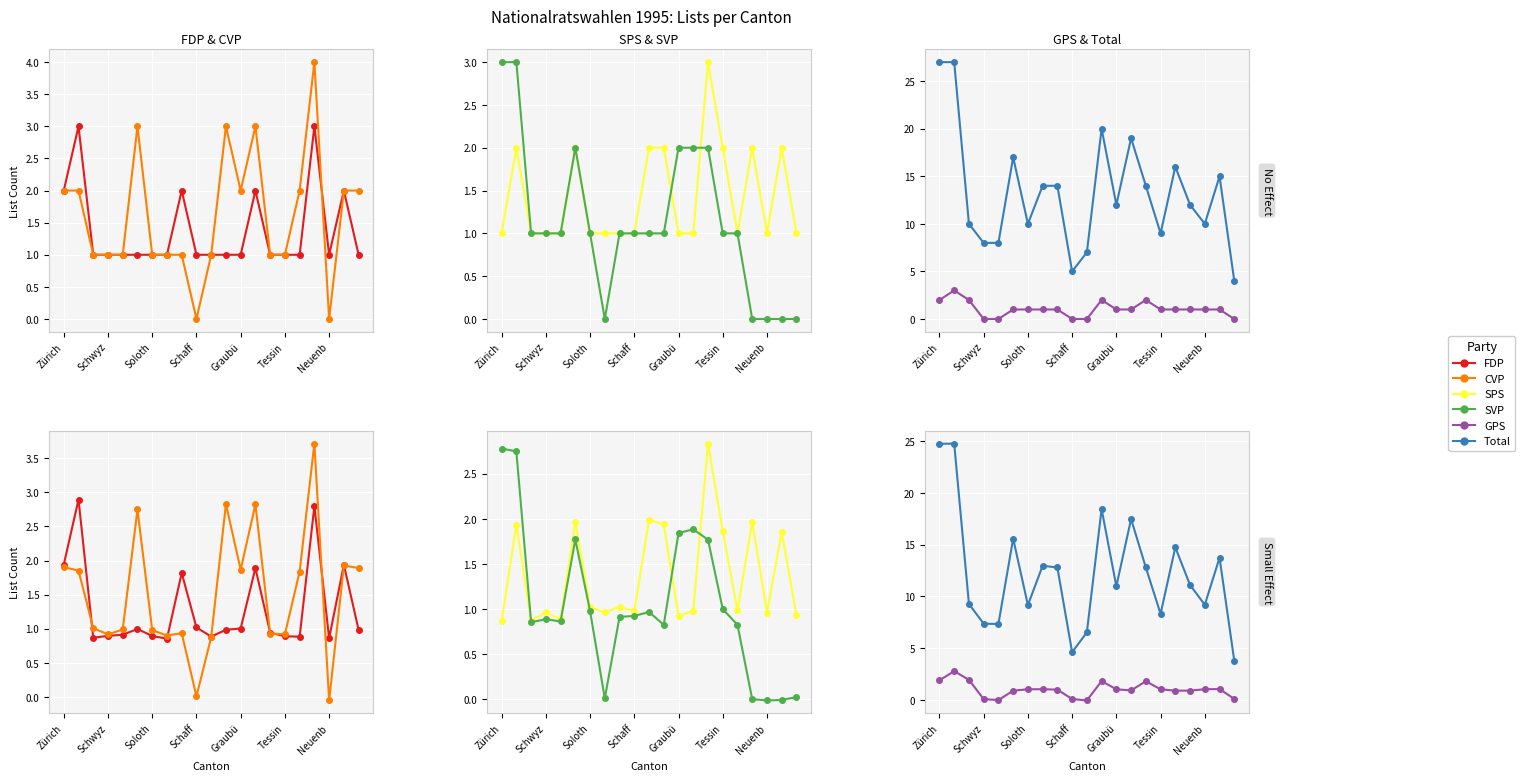

The value of Total at Zürich is 5.0. True or false?

False